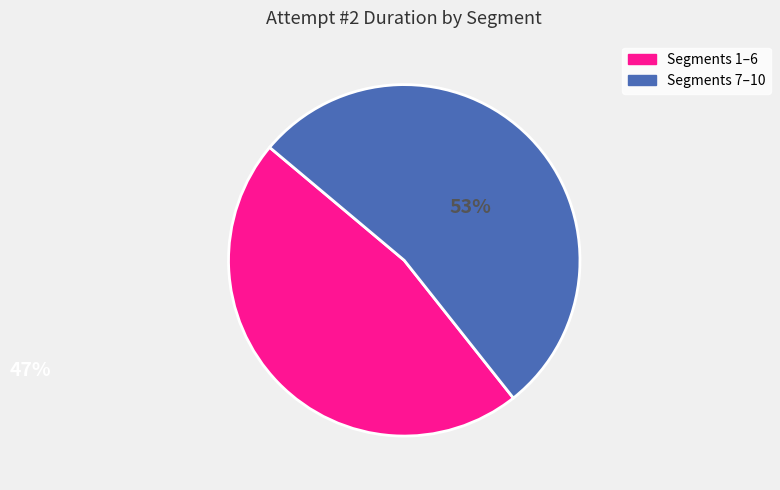

Is there a majority slice in this chart?

Yes